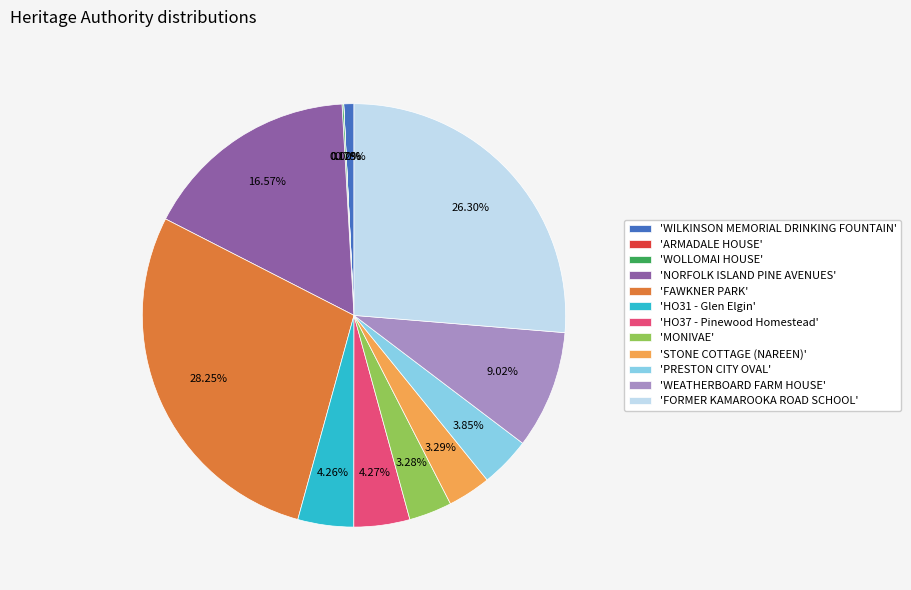

What is the ratio of the value at 'WEATHERBOARD FARM HOUSE' to the value at 'WILKINSON MEMORIAL DRINKING FOUNTAIN'?

11.6